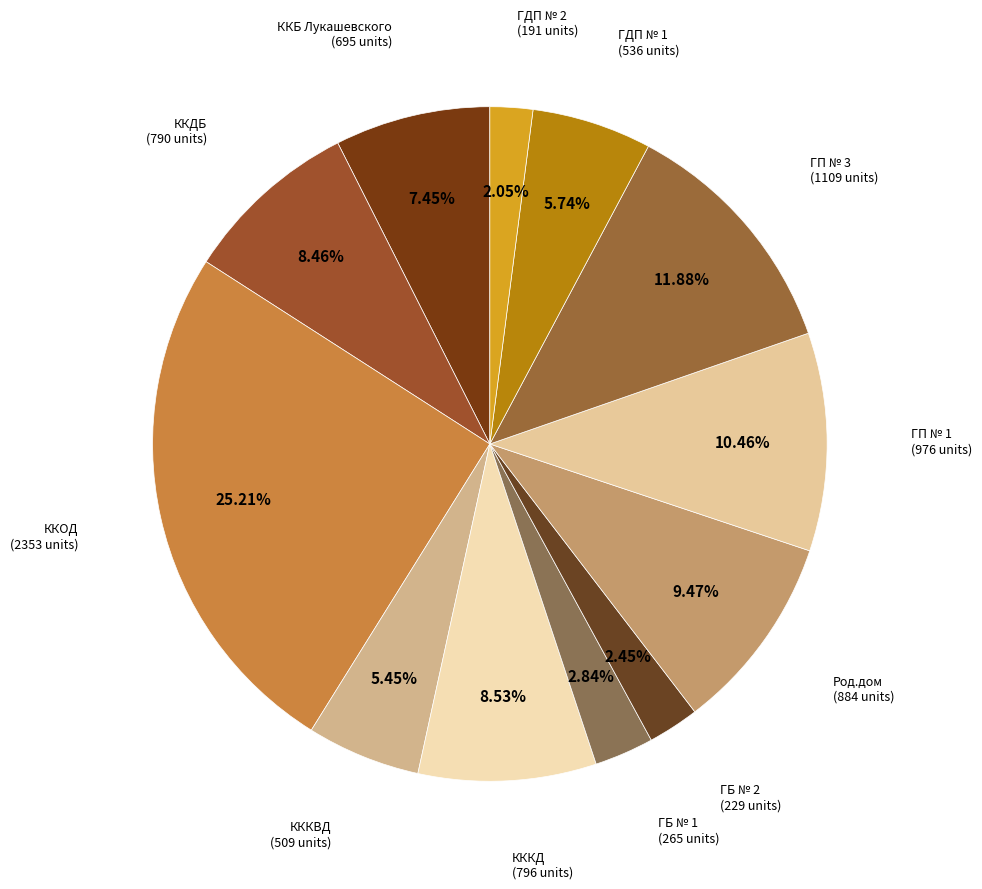

Count the number of slices in the pie.

12